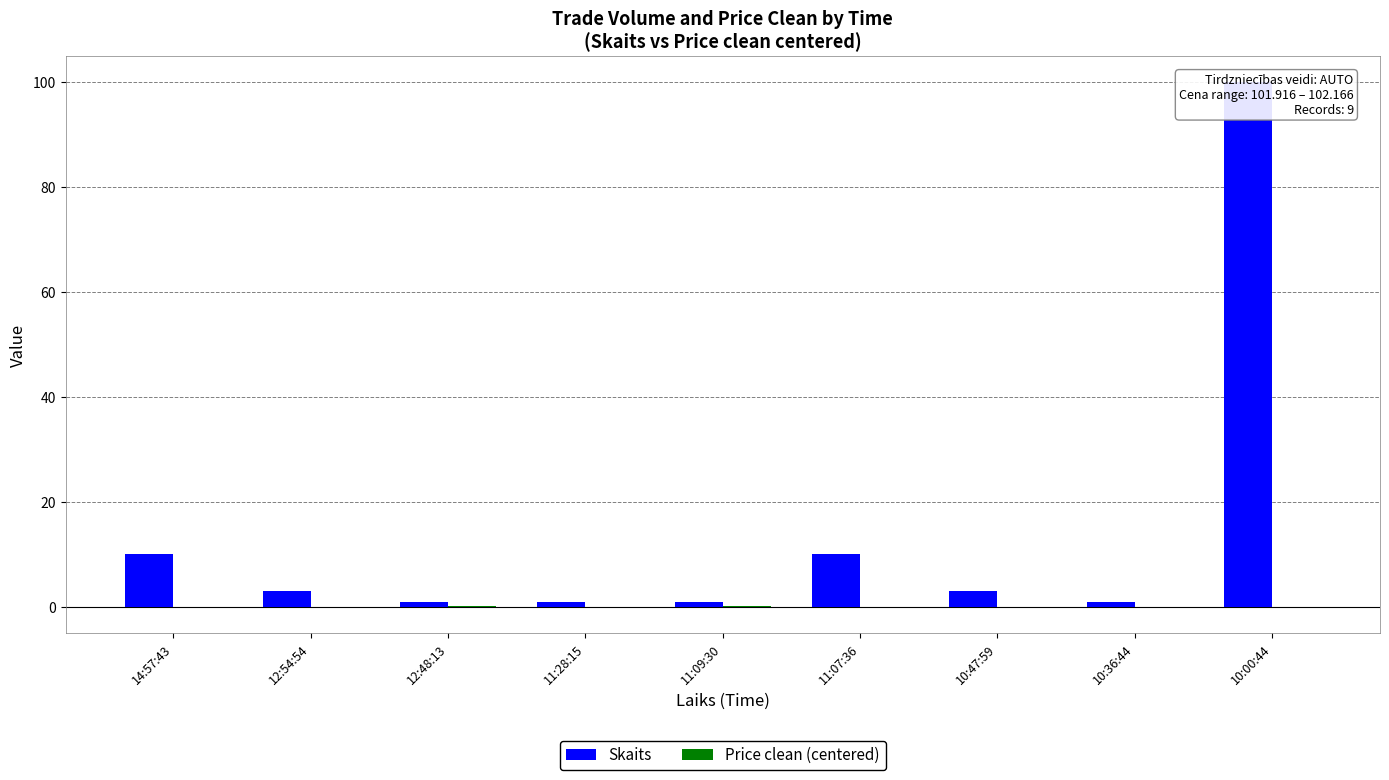

Between 12:54:54 and 10:36:44, which series saw the biggest shift?

Skaits